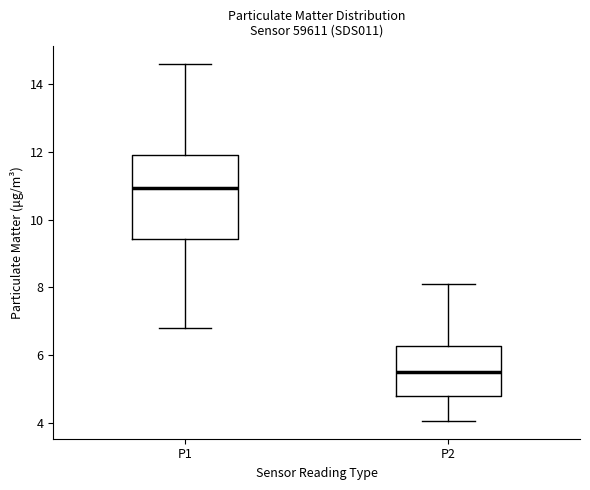

Reading left to right, transcribe this box plot: for each box, give where its median line is, the range the box spans, and where its two whiskers end, as read against the y-axis. The values are not printed on the chart, so give them approximately, as read against the axis.

P1: median 11.0, box 9.4 to 11.8, whiskers 6.8 to 14.6
P2: median 5.4, box 4.8 to 6.2, whiskers 4.0 to 8.2